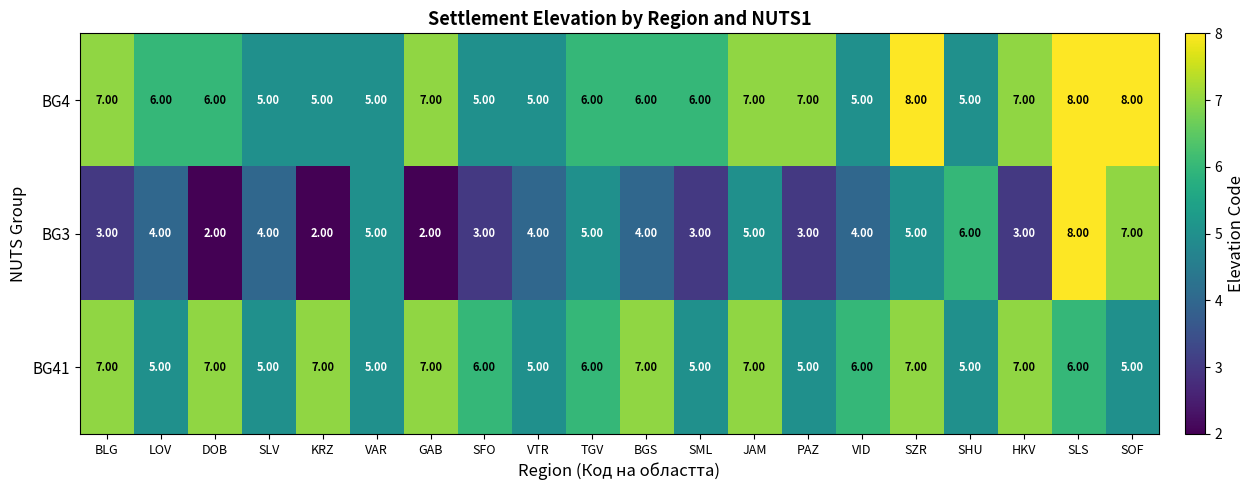

What is the difference between the maximum and minimum values in the BG3 series?

6